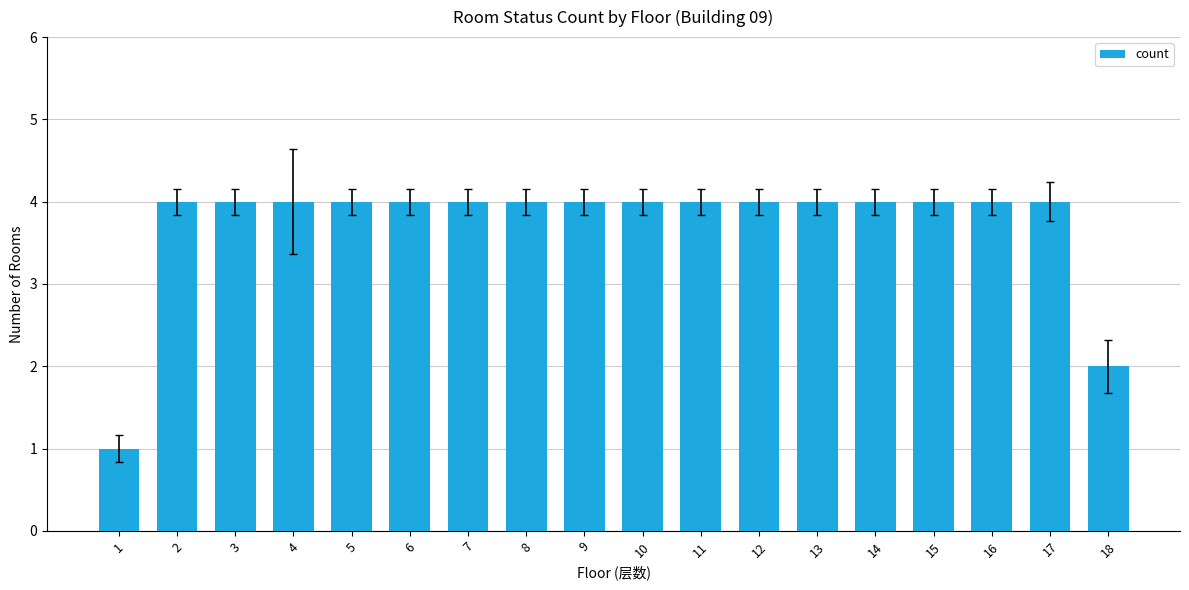

Which category has the lowest value across all series?

1